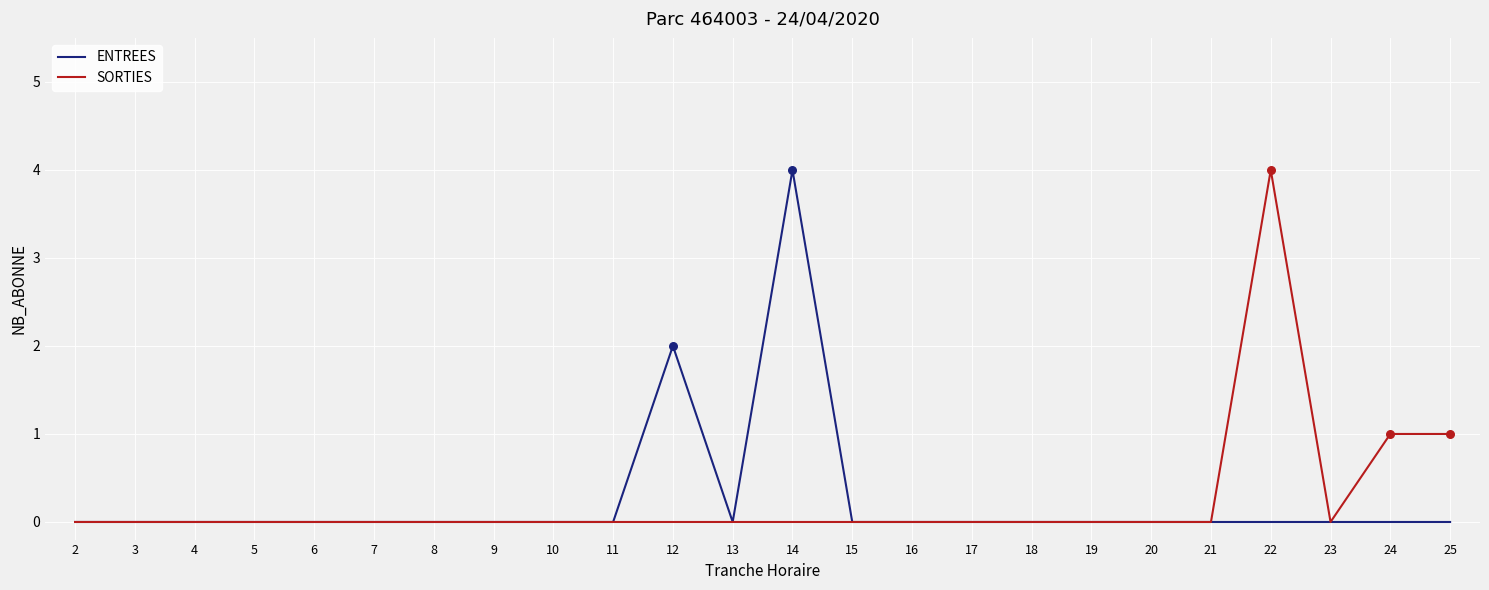

Is it true that SORTIES equals 0 at 10?

True